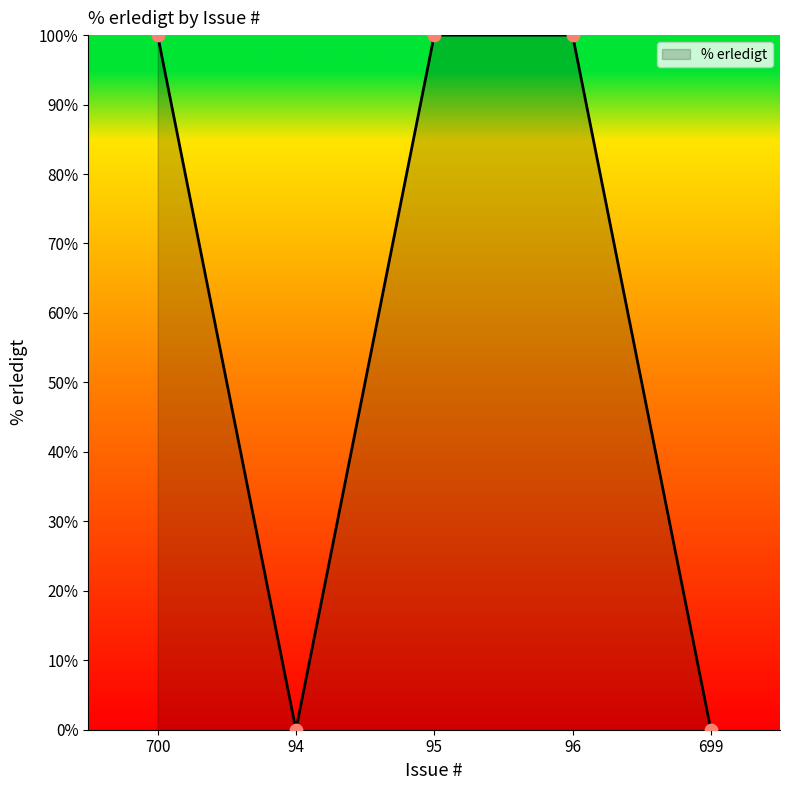

What is the change in value from 96 to 699?

-100